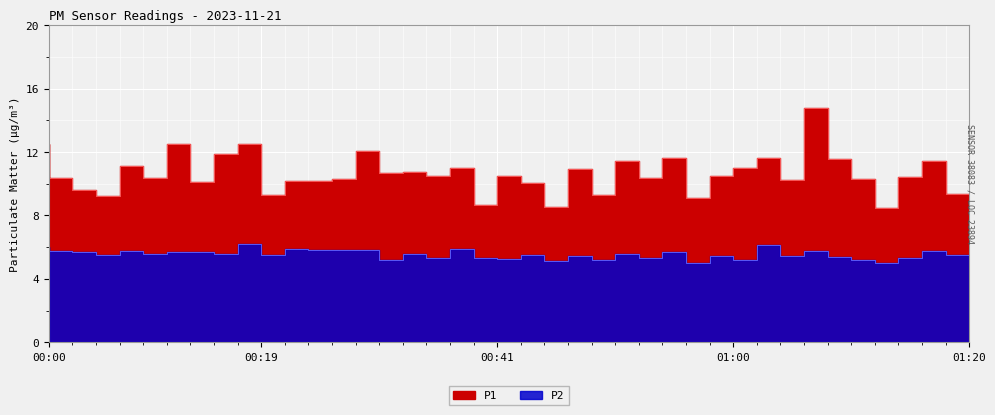

What is the minimum value for P1?

8.5